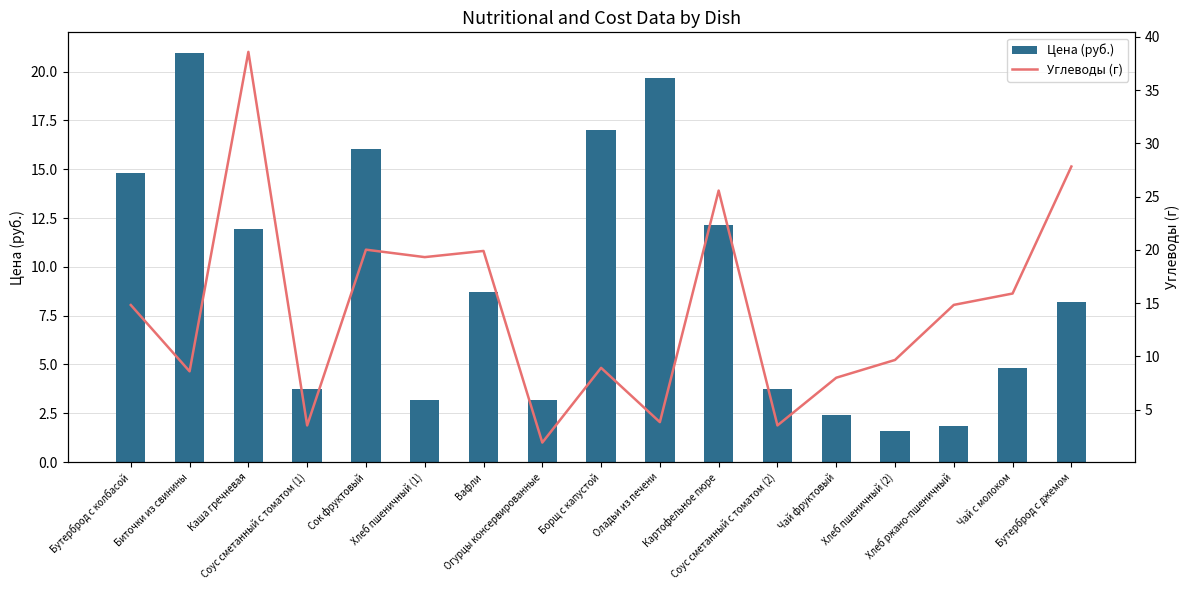

What is the difference between the second highest and minimum values in the Цена (руб.) series?

18.1